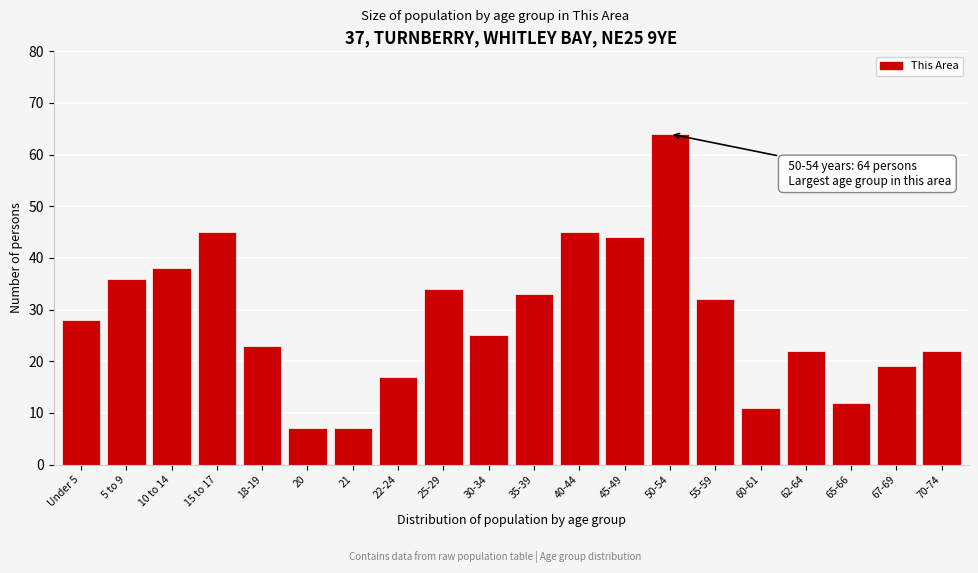

Reading right to left, extract all data points from this chart.

70-74=22	67-69=19	65-66=12	62-64=22	60-61=11	55-59=32	50-54=64	45-49=44	40-44=45	35-39=33	30-34=25	25-29=34	22-24=17	21=7	20=7	18-19=23	15 to 17=45	10 to 14=38	5 to 9=36	Under 5=28